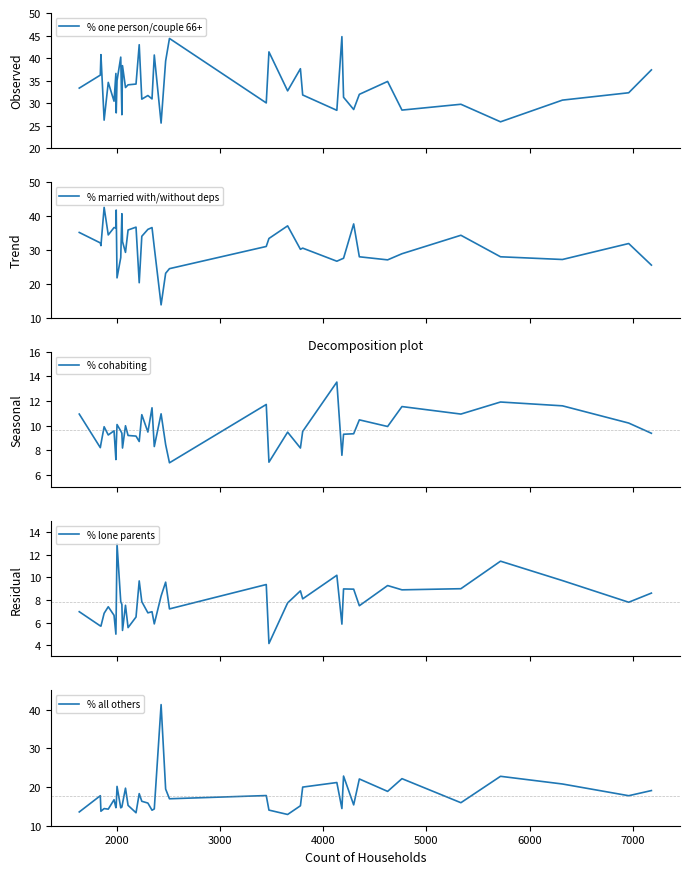

True or false: % married with/without deps and % one person/couple 66+ intersect in this chart.

True